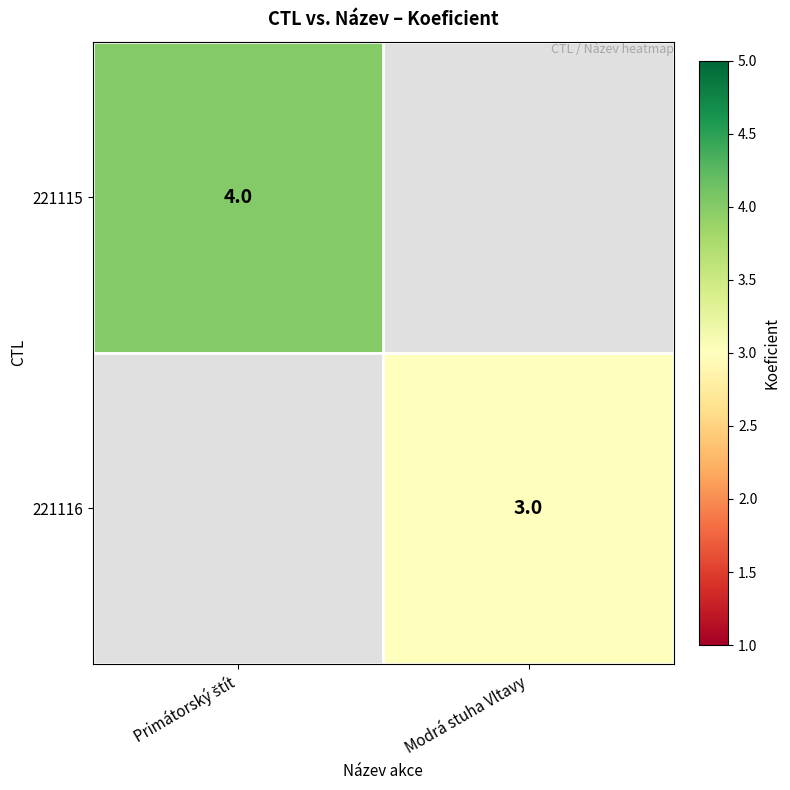

Is the value of 221115 at Modrá stuha Vltavy greater than the value of 221116 at Primátorský štít?

No